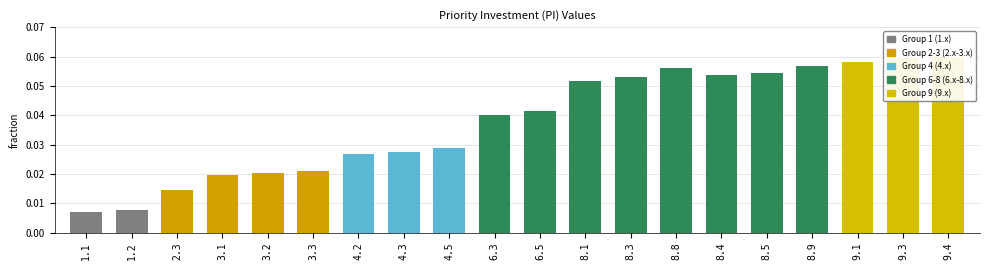

Reading left to right, what are all the values shown in this chart?

0.0	0.0	0.0	0.0	0.0	0.0	0.0	0.0	0.0	0.0	0.0	0.1	0.1	0.1	0.1	0.1	0.1	0.1	0.1	0.1